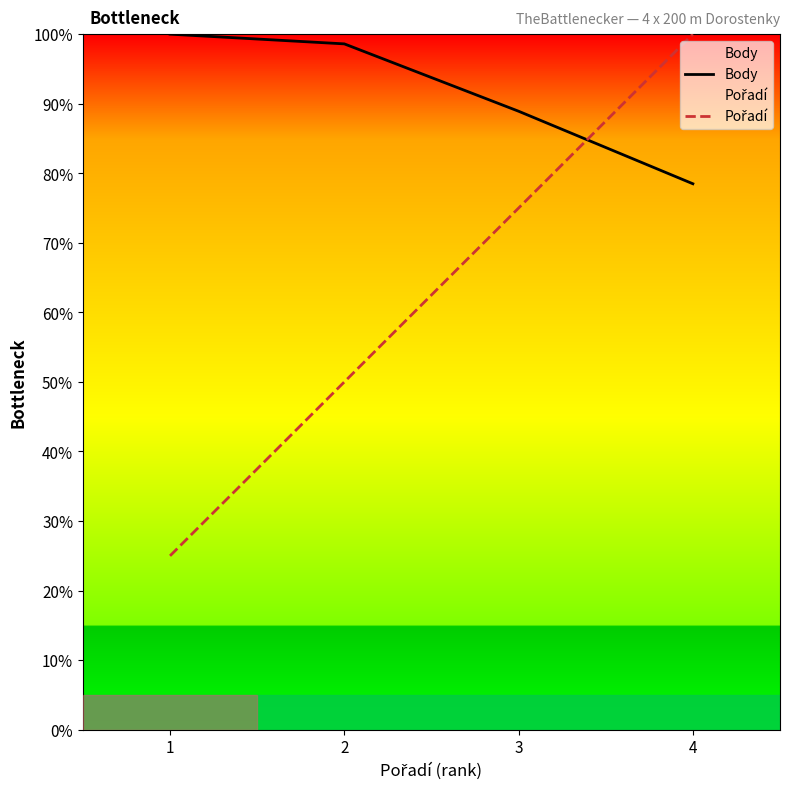

At how many categories does at least one series exceed 31?

4